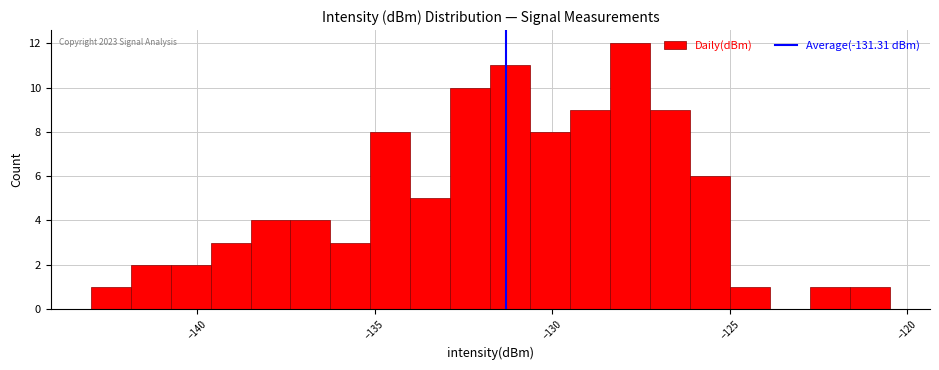

Read against the x-axis, roughly where is the centre of the tallest bar?

-128.0